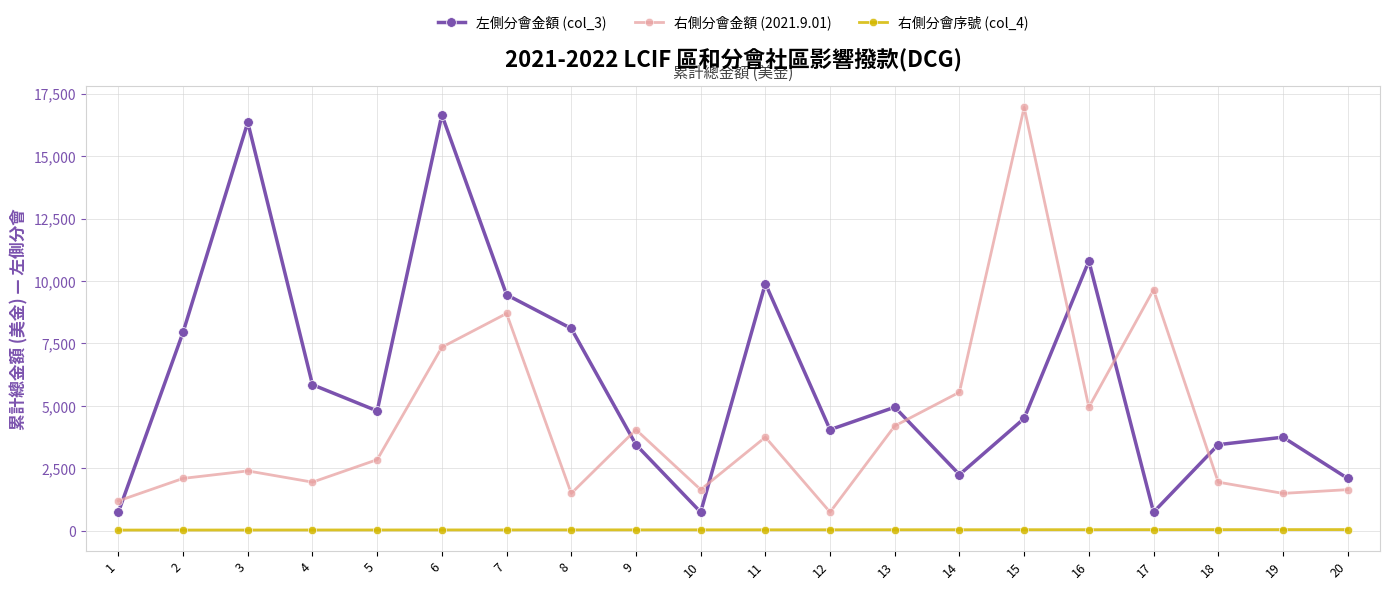

True or false: 右側分會金額 (2021.9.01) has a value of 1076 at 5.

False